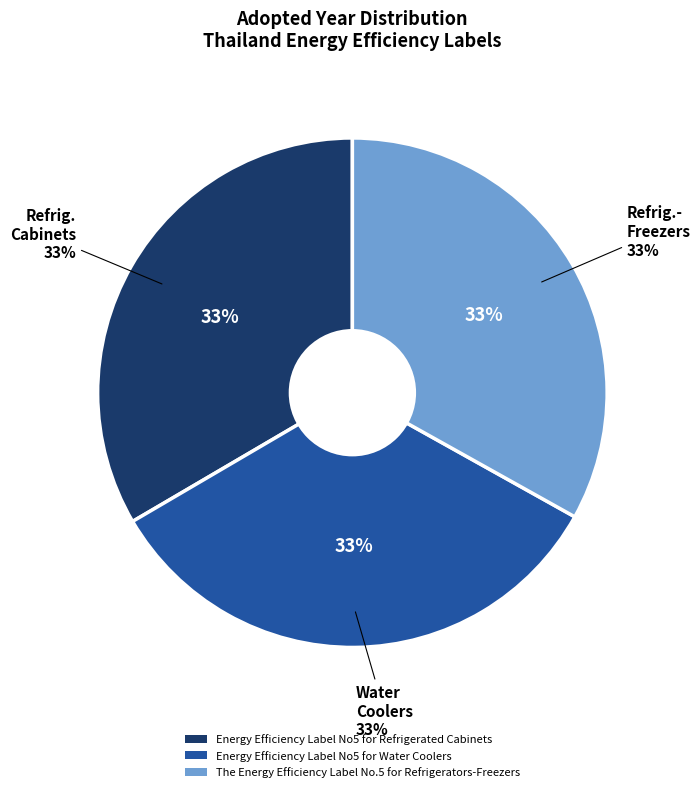

Does Energy Efficiency Label No5 for Water Coolers account for over 50% of the chart?

No